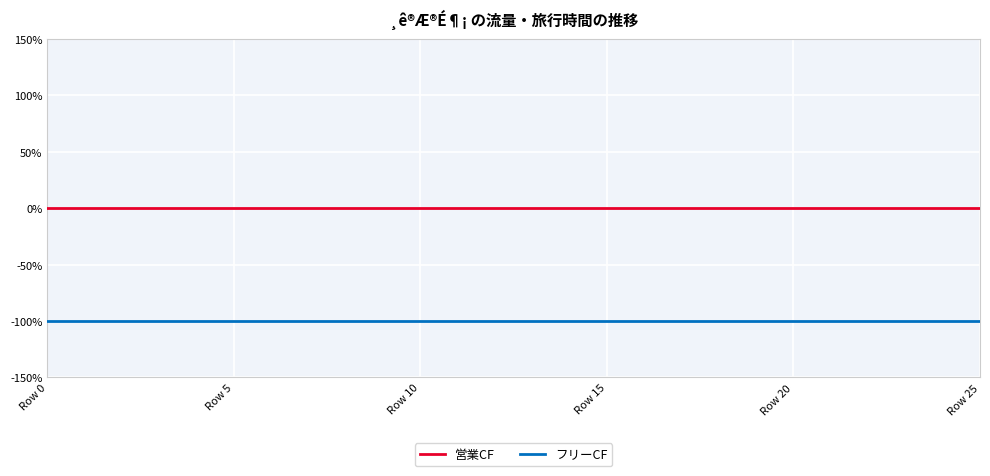

What is the minimum value for フリーCF?

-100